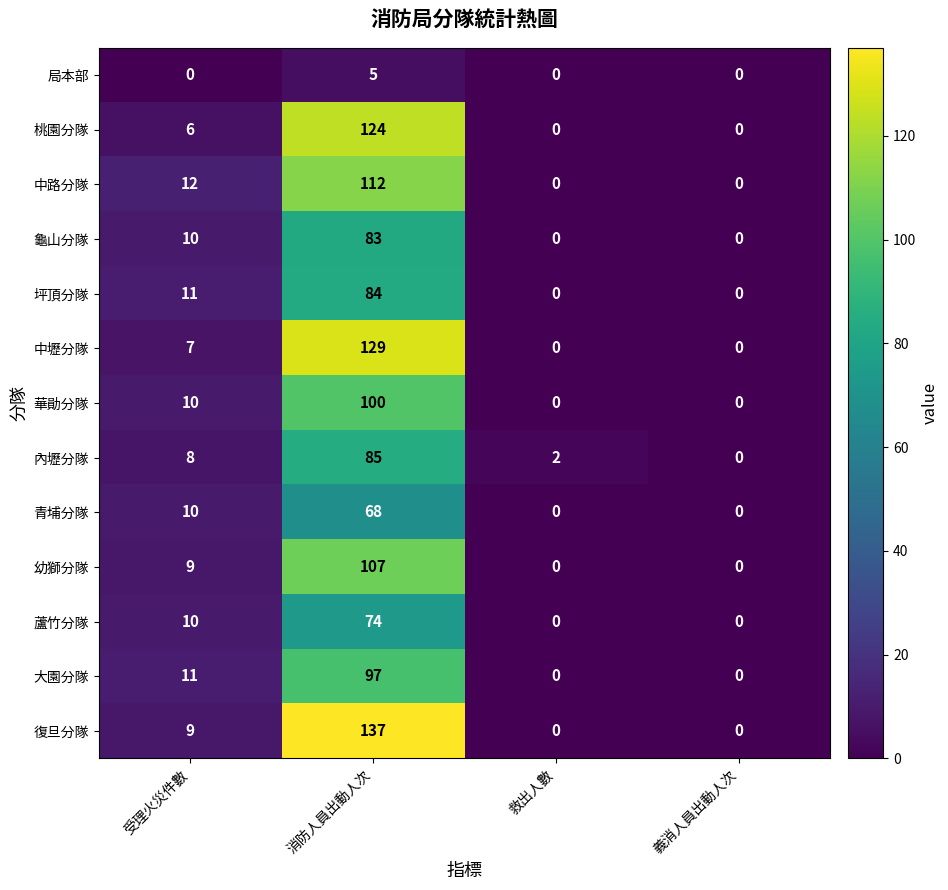

True or false: 中路分隊 has a value of 0 at 救出人數.

True